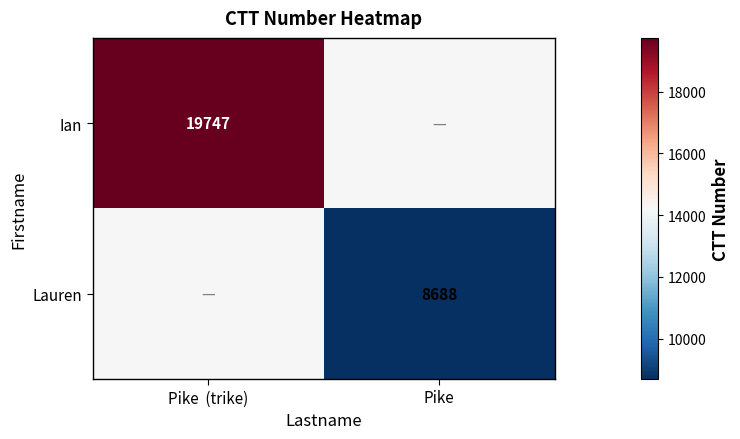

The Ian series shows 32300.5 at Pike  (trike). True or false?

False